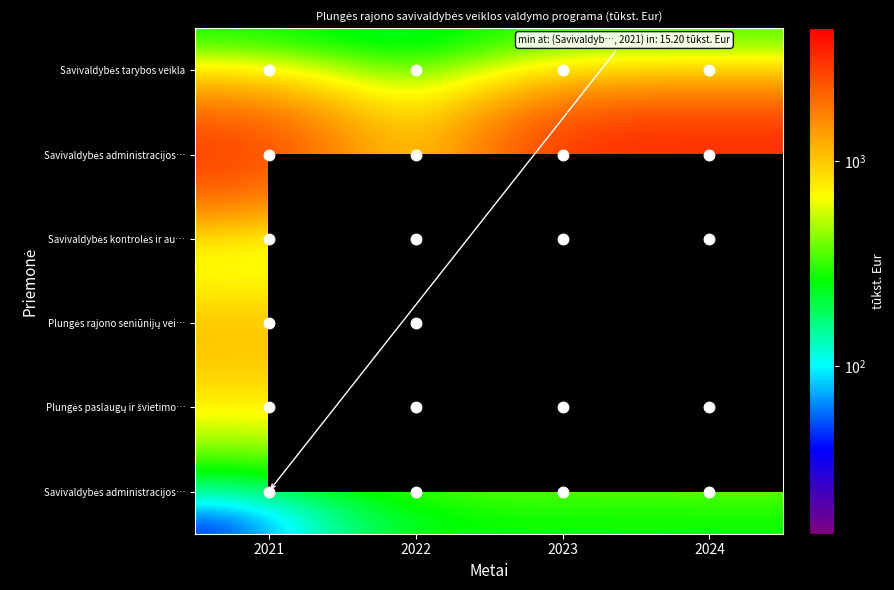

True or false: Savivaldybės tarybos veikla has a value of 107.3 at 2023.

False